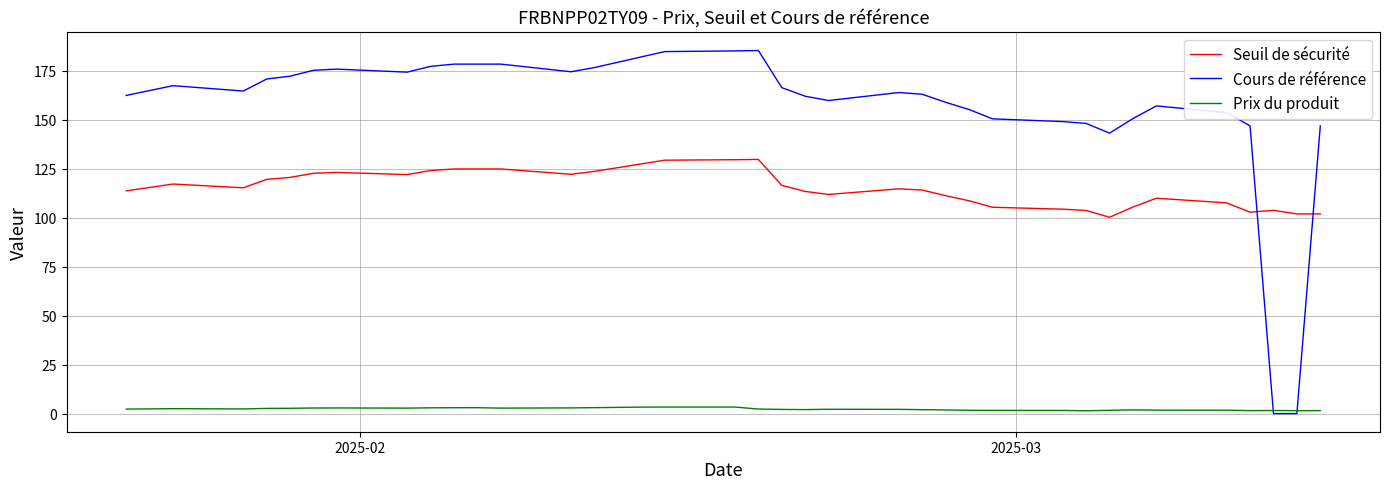

What is the highest value of the Seuil de sécurité series?

129.8